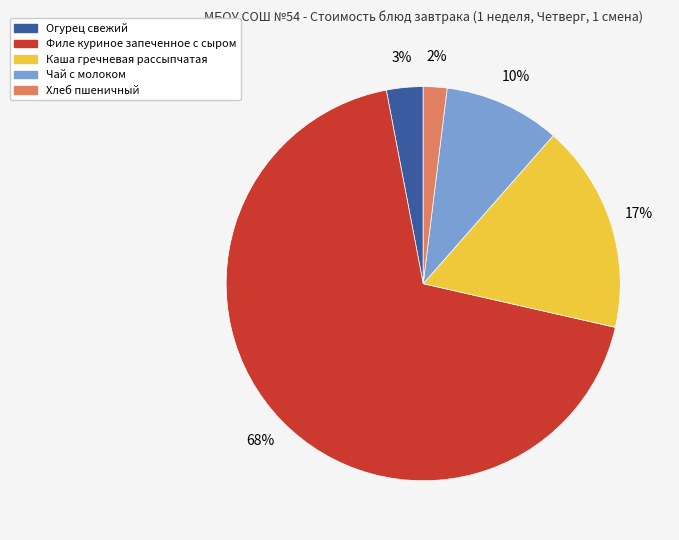

Which category has the smallest portion of the pie?

Хлеб пшеничный